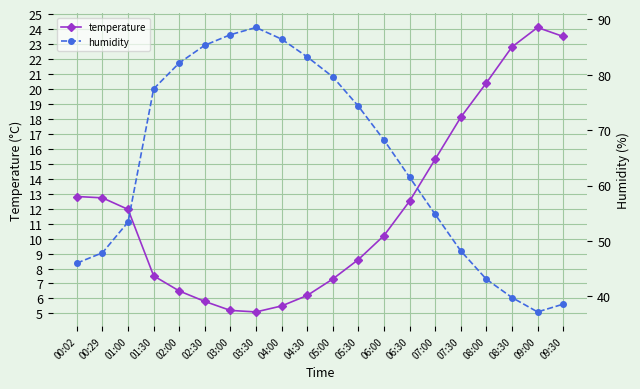

How many lines are shown in the chart?

2